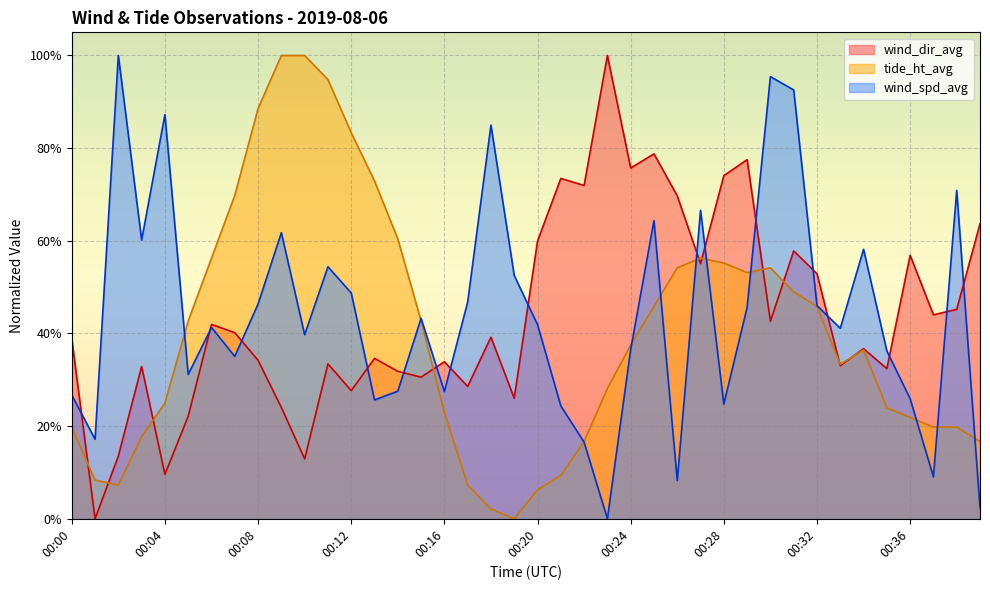

Is the value of wind_dir_avg at 00:03 greater than the value of wind_spd_avg at 00:18?

No